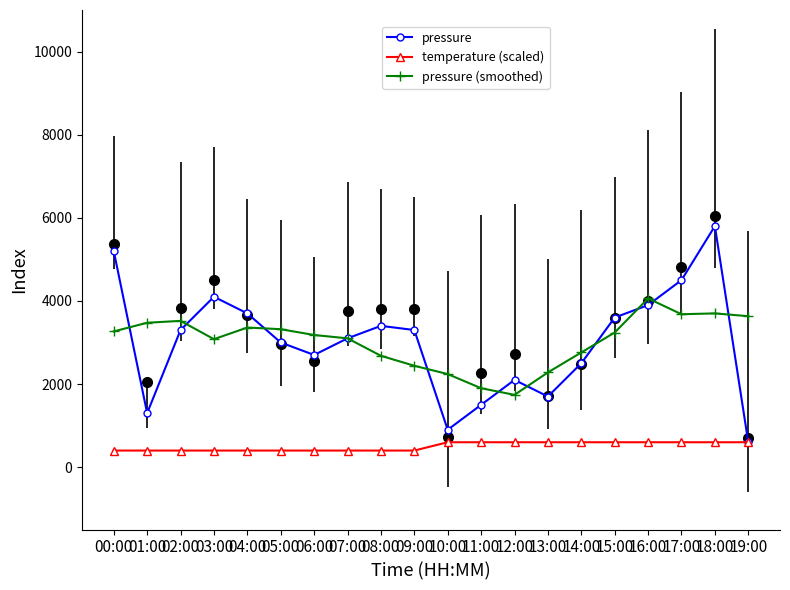

At which label does pressure reach its minimum?

19:00